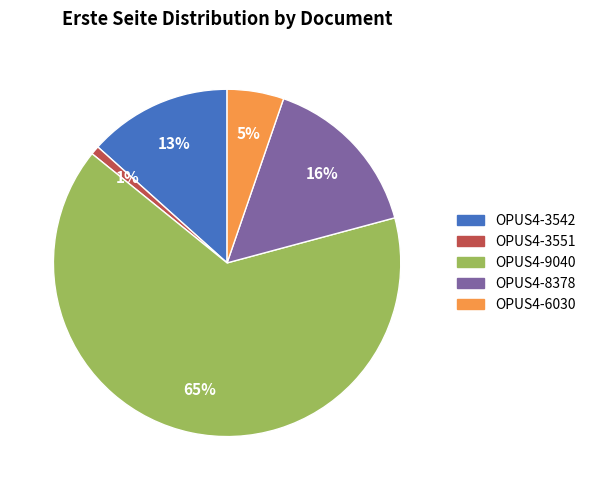

Rank the categories by value from lowest to highest.

OPUS4-3551, OPUS4-6030, OPUS4-3542, OPUS4-8378, OPUS4-9040